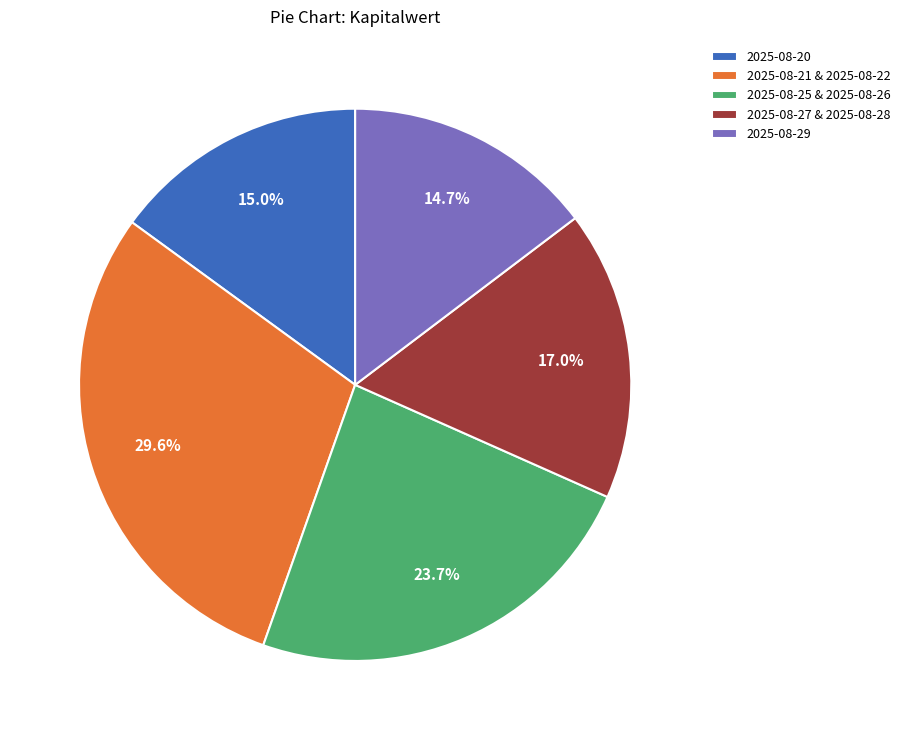

What percentage do 2025-08-21 & 2025-08-22 and 2025-08-20 together represent?

44.6%